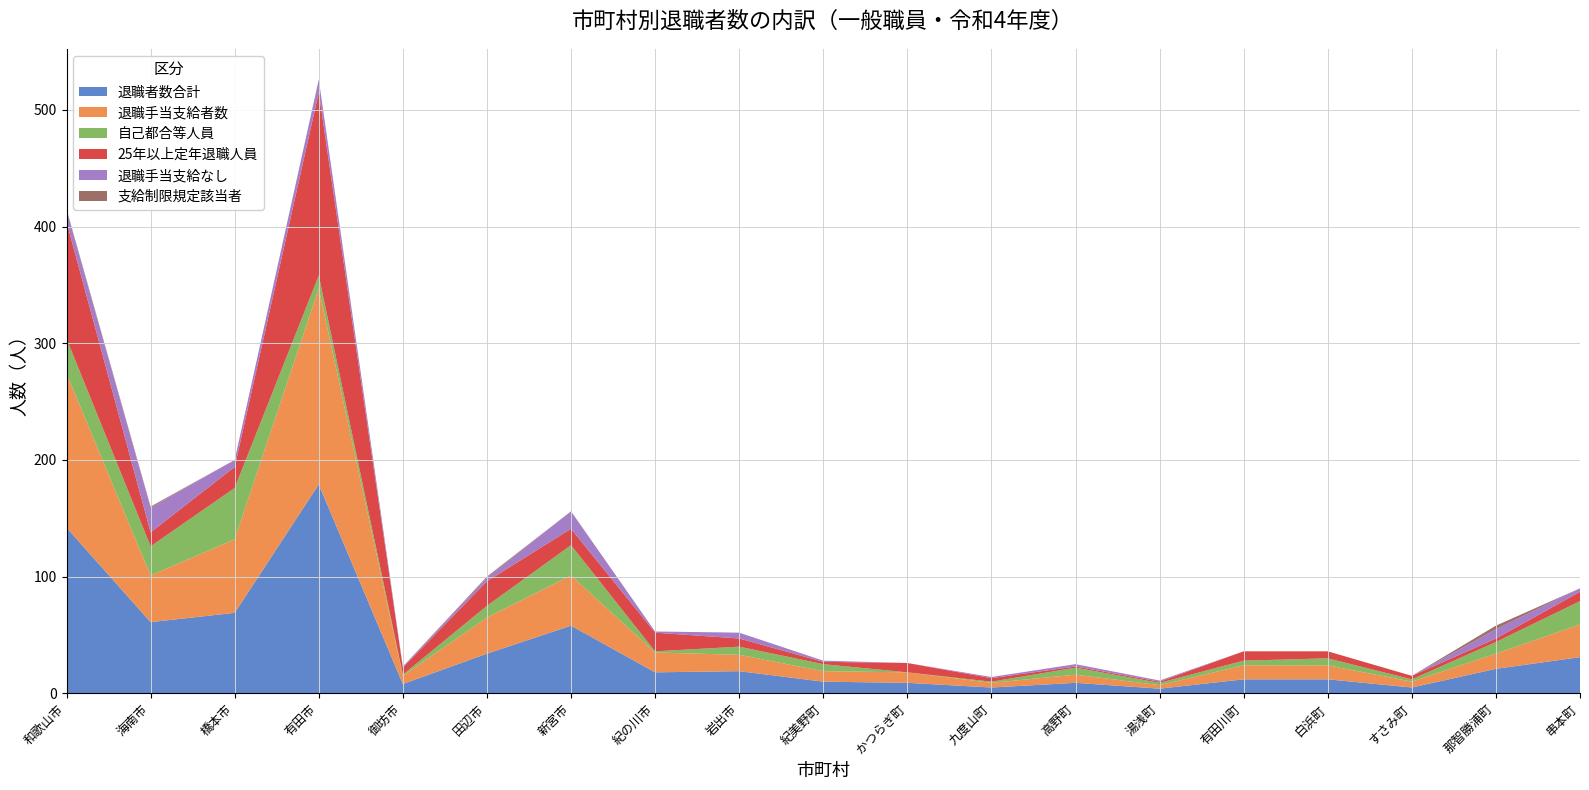

Reading left to right, transcribe all the data shown in this chart.

退職者数合計: 142	61	69	179	8	34	58	18	19	10	9	5	9	4	12	12	5	21	31
退職手当支給者数: 132	40	63	168	7	31	43	17	14	9	9	4	7	3	12	12	5	13	28
自己都合等人員: 30	25	44	11	1	10	26	1	7	6	0	1	6	2	4	6	2	10	20
25年以上定年退職人員: 100	12	18	157	6	21	14	16	7	2	8	3	1	1	8	6	3	3	8
退職手当支給なし: 10	21	6	11	1	3	15	1	5	1	0	1	2	1	0	0	0	8	3
支給制限規定該当者: 1	1	0	0	0	1	0	0	0	0	0	0	0	0	0	0	0	3	0